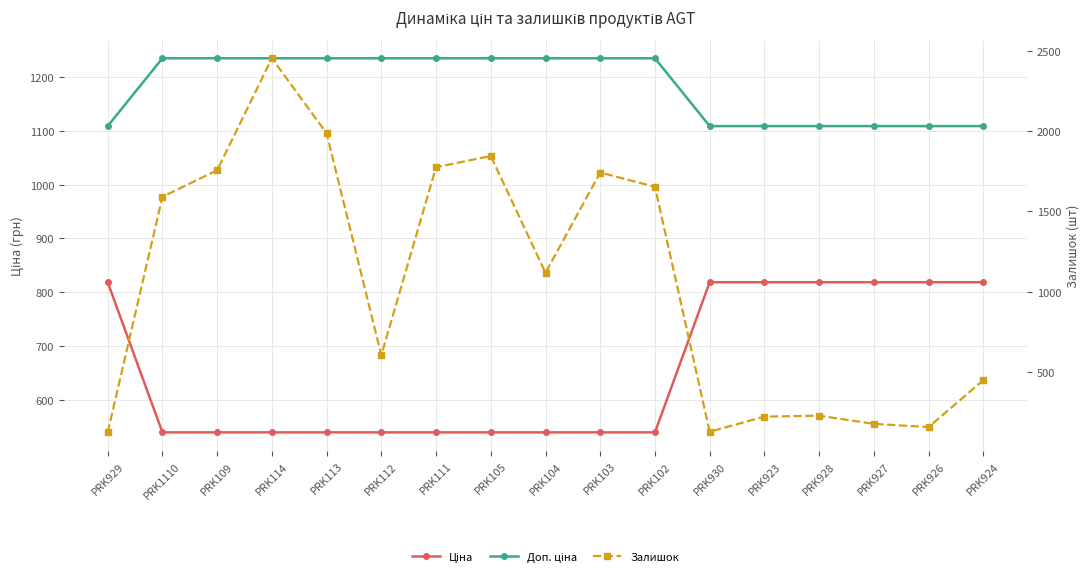

In Залишок, how many points are lower than both neighbors (excluding endpoints)?

4